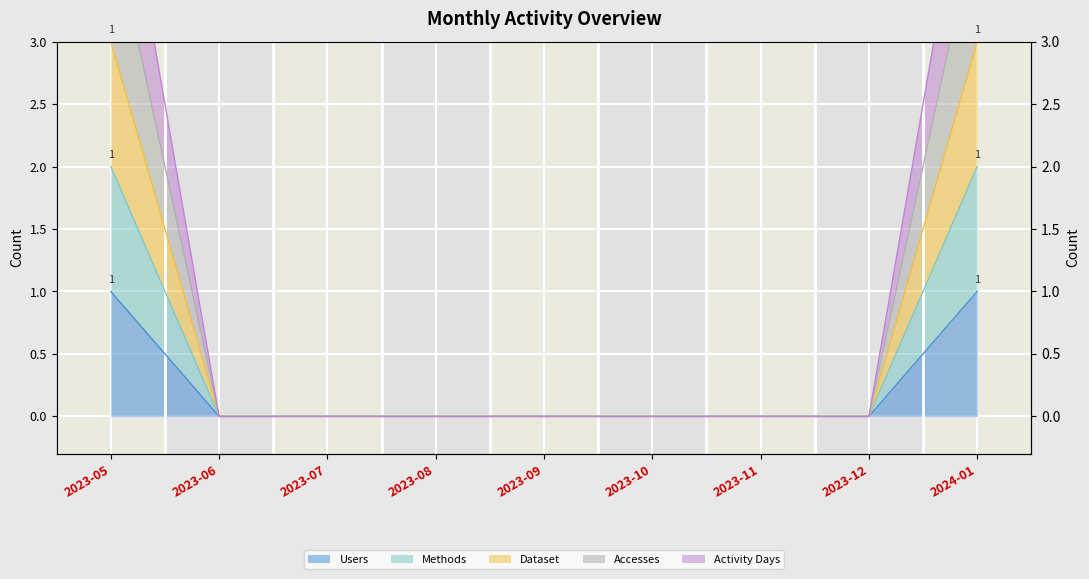

Which series has the largest range (max minus min)?

Activity Days